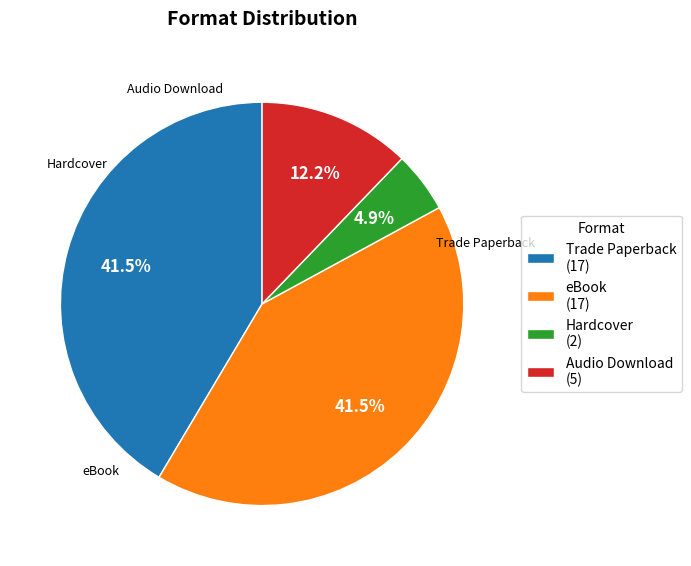

What is the smallest slice in the pie chart?

Hardcover